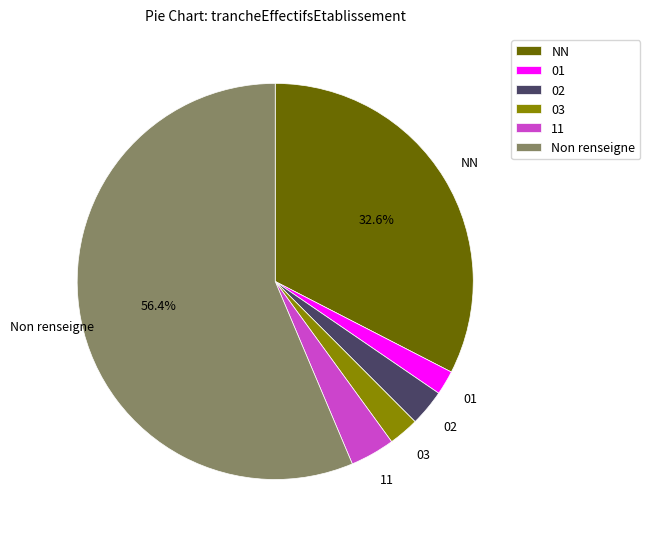

Which category accounts for the majority?

Non renseigne